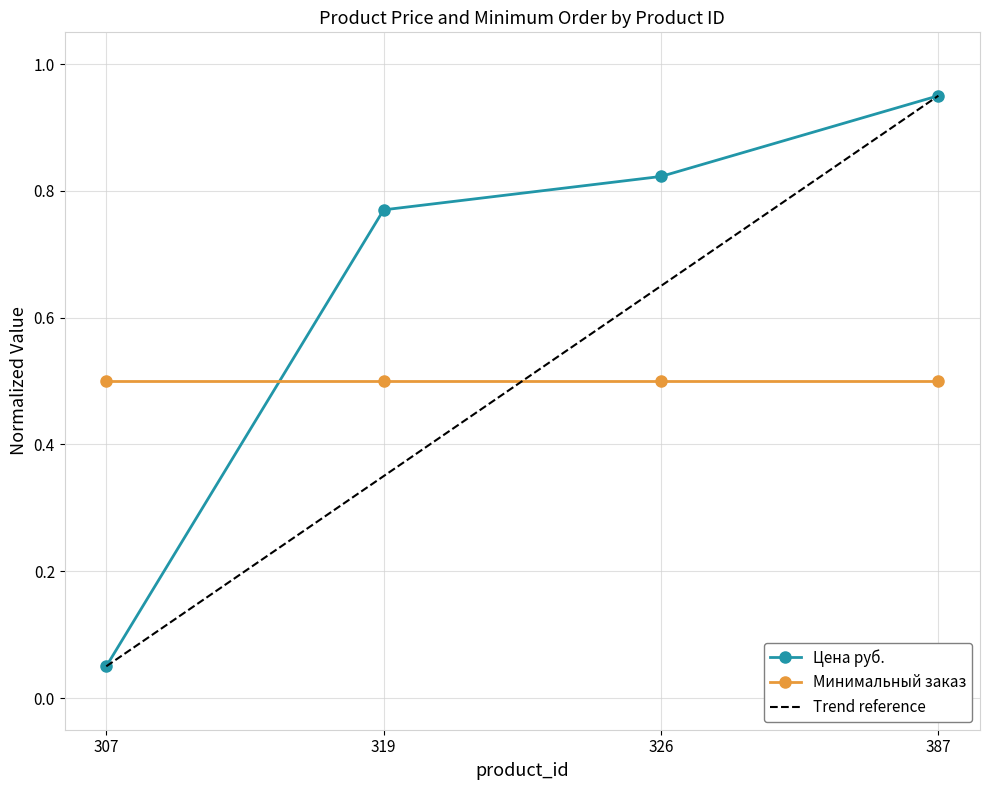

What is the value of the 2nd point from the left?

0.8